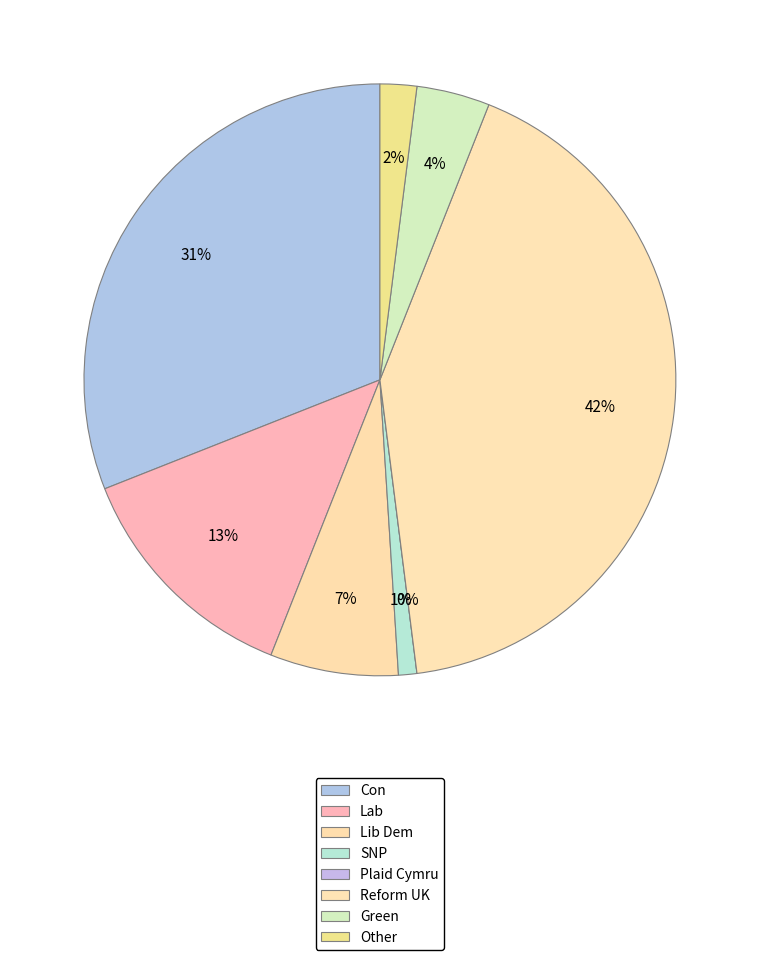

Is the sum of Green and SNP greater than half?

No